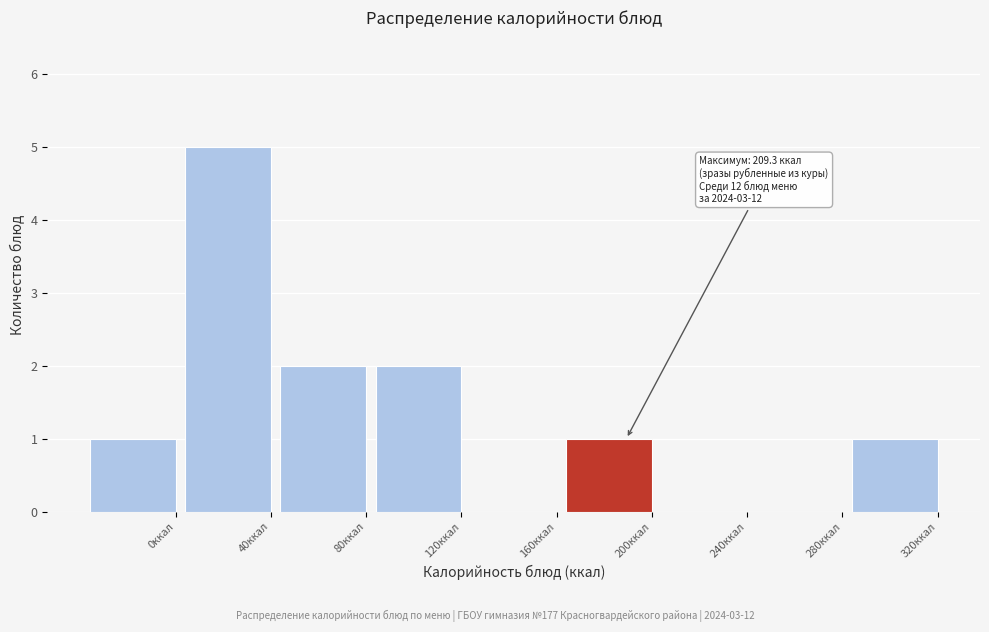

Reading left to right, list all the values displayed in this chart.

0ккал=1	40ккал=5	80ккал=2	120ккал=2	160ккал=0	200ккал=1	240ккал=0	280ккал=0	320ккал=1